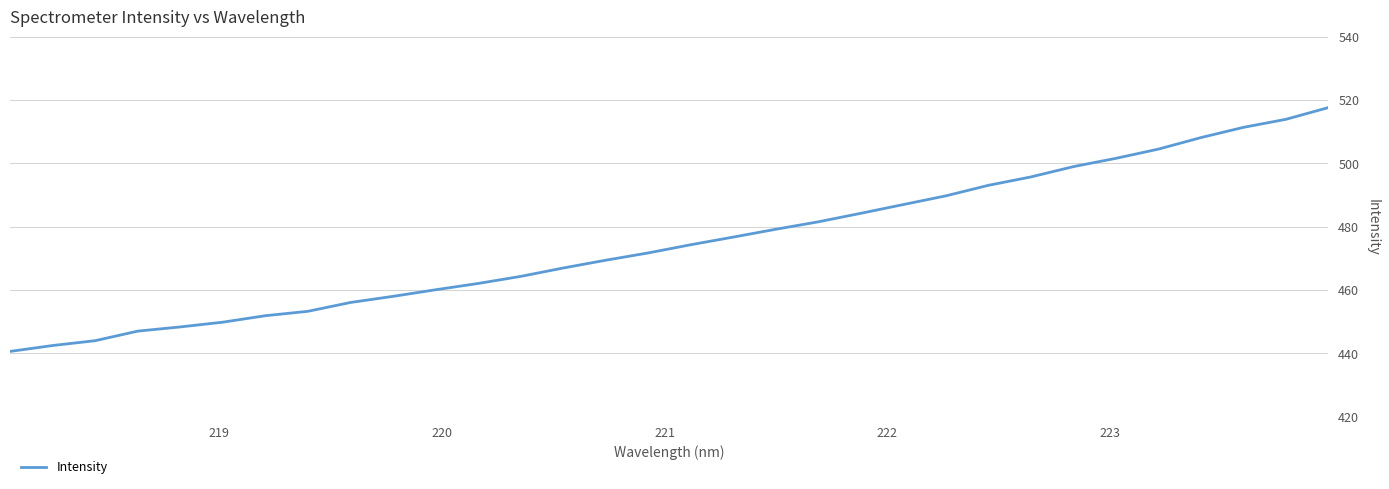

What is the minimum value shown in the chart?

440.7